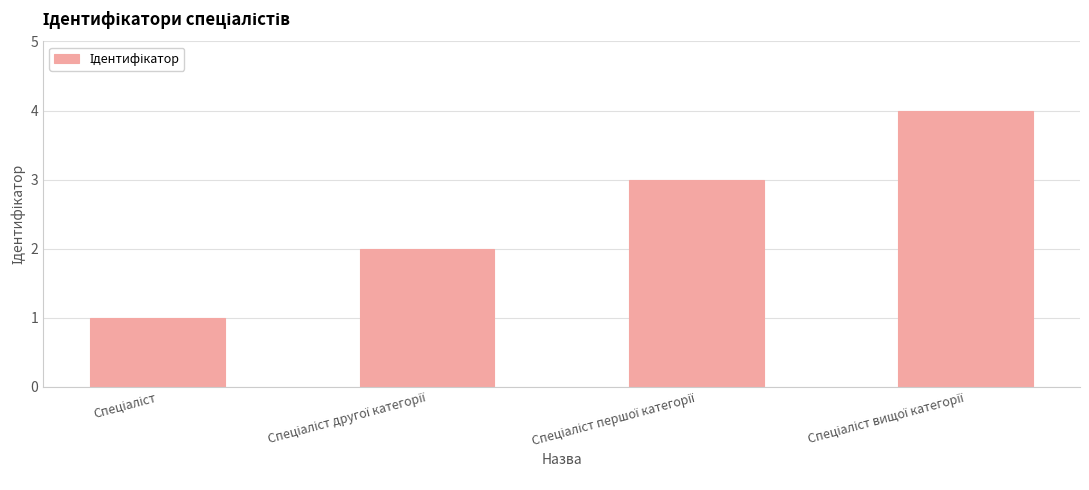

What is the difference between the maximum and minimum values?

3